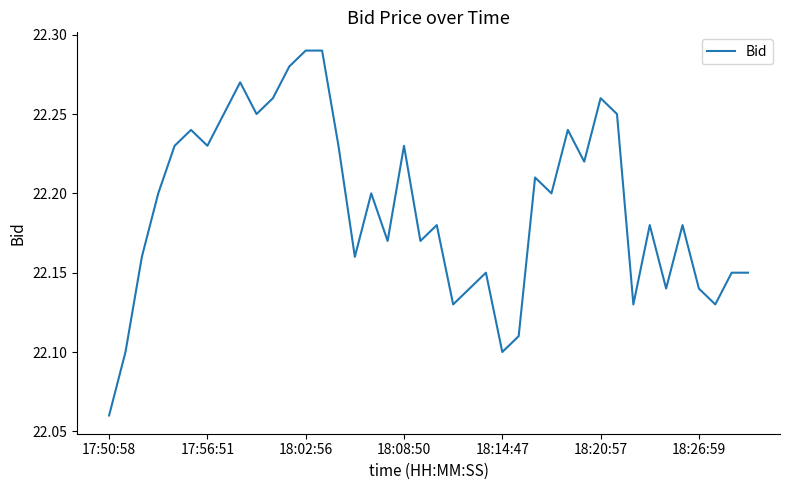

How many interior local peaks (higher than both neighbors) does the data have?

11